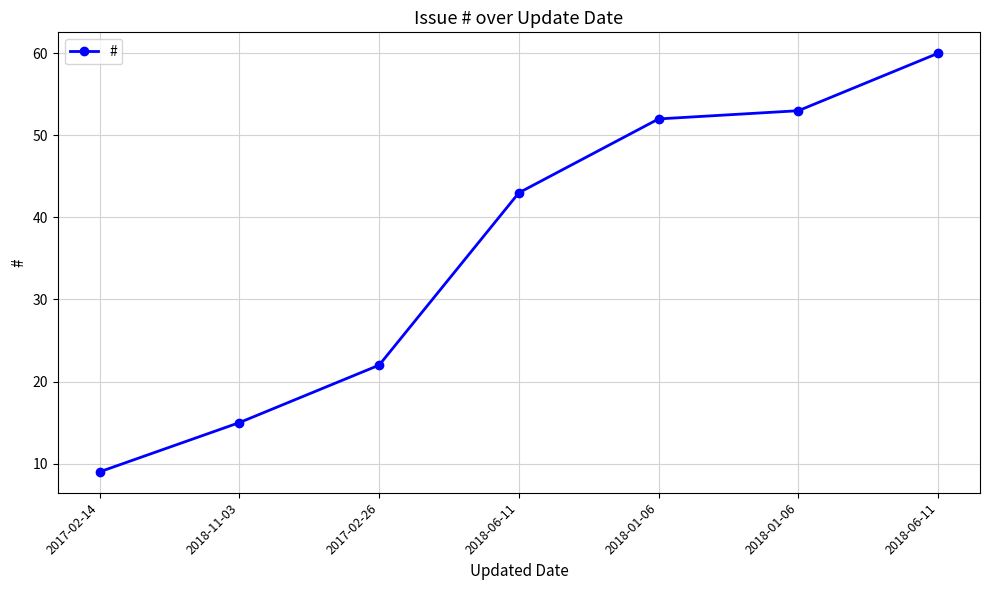

What is the change in value from 2018-01-06 to 2018-06-11?

+7